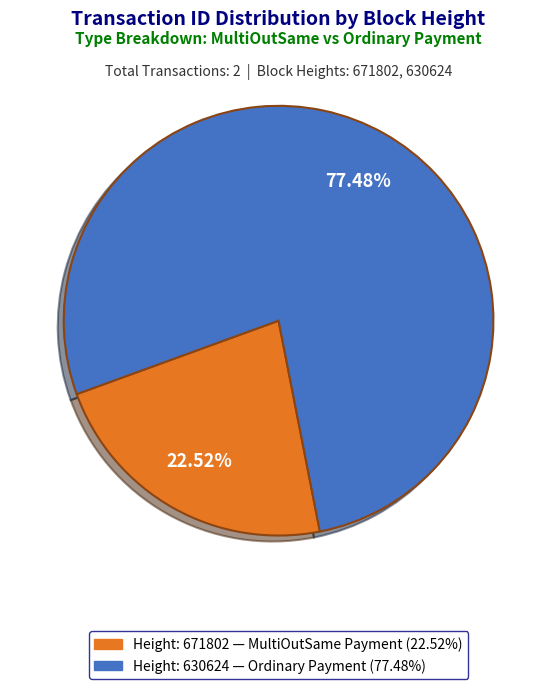

Does any single category account for the majority?

Yes